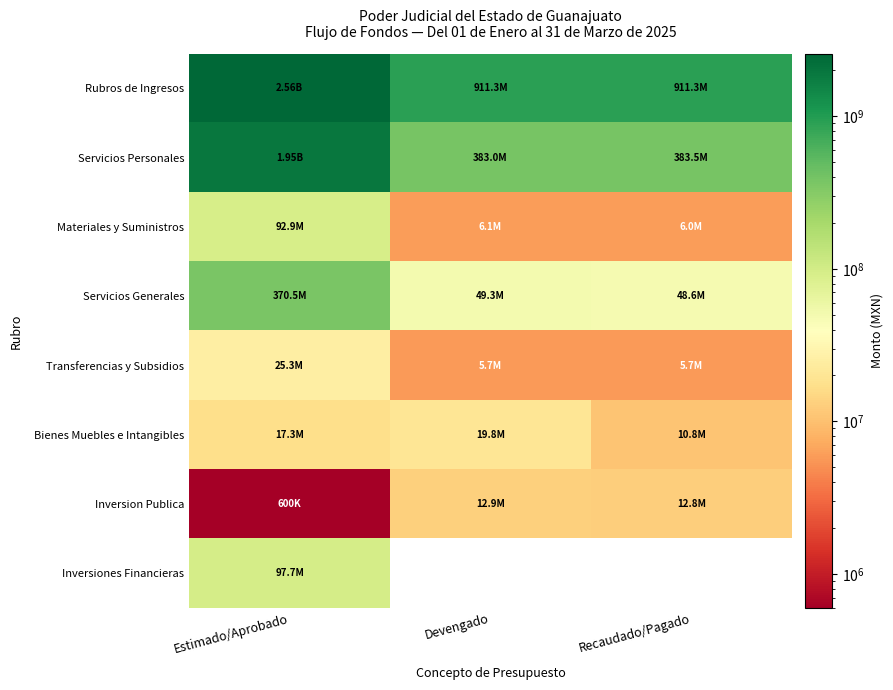

Which series changed the most between Devengado and Recaudado/Pagado?

Bienes Muebles e Intangibles